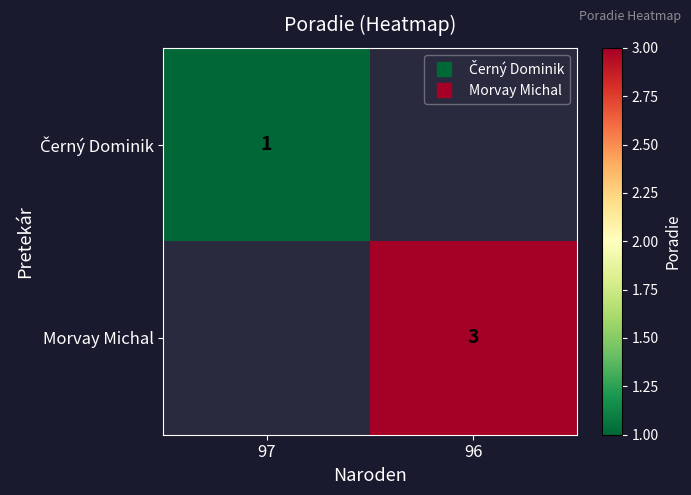

Where is Černý Dominik nearest to the value 1?

97